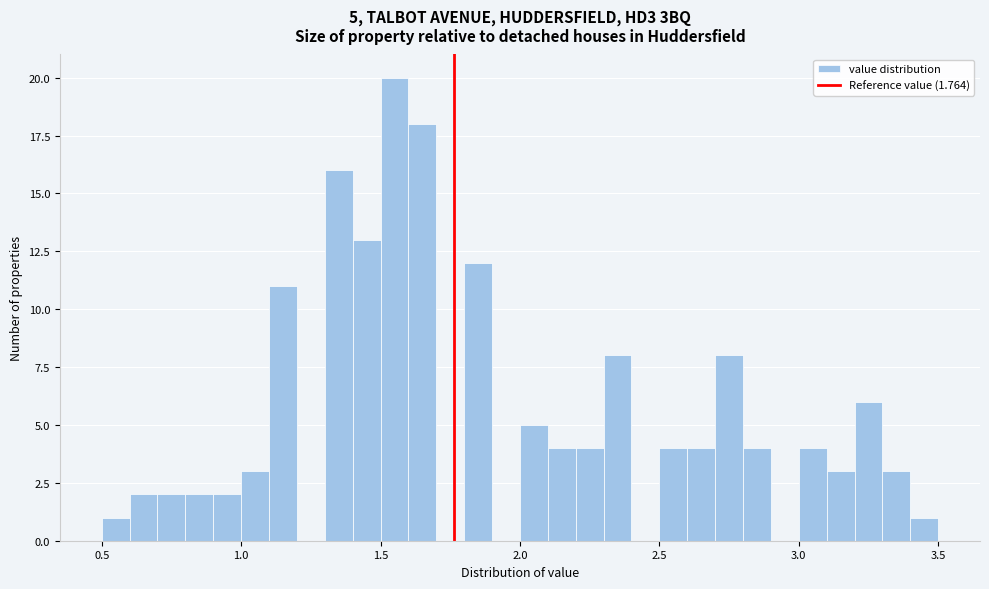

Around what value on the x-axis is the tallest bar? Give the approximate position of its centre, as read against the axis.

1.55